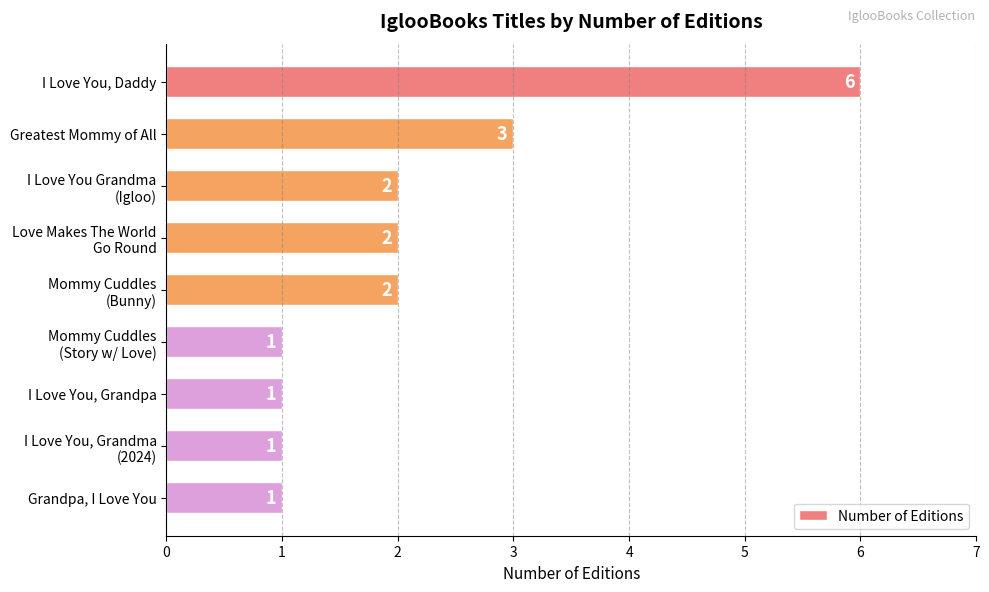

Does the chart contain stacked bars?

No